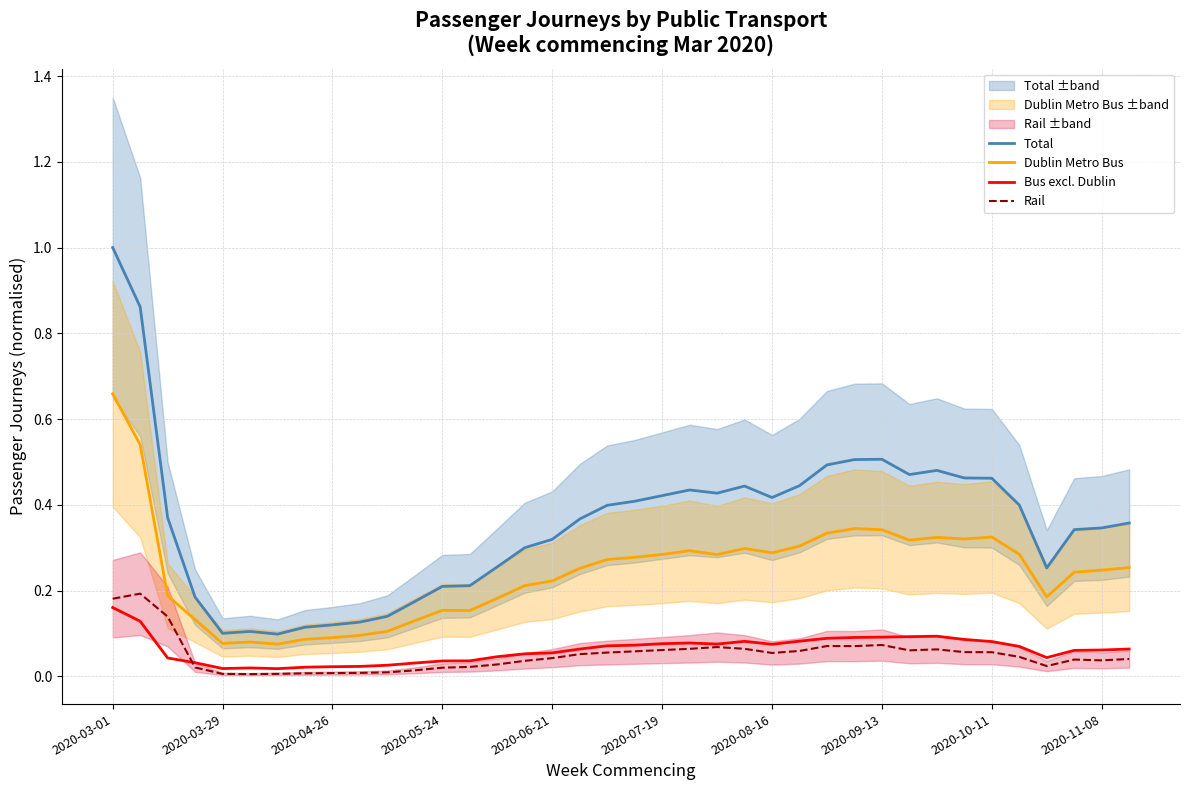

True or false: Dublin Metro Bus and Rail cross at least once.

False